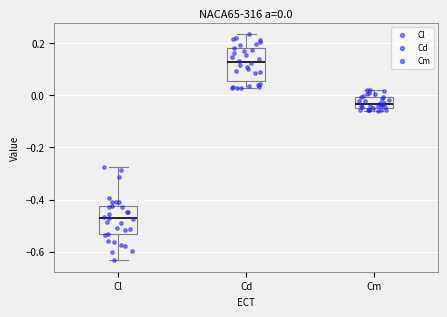

Which box's median line is the highest?

Cd